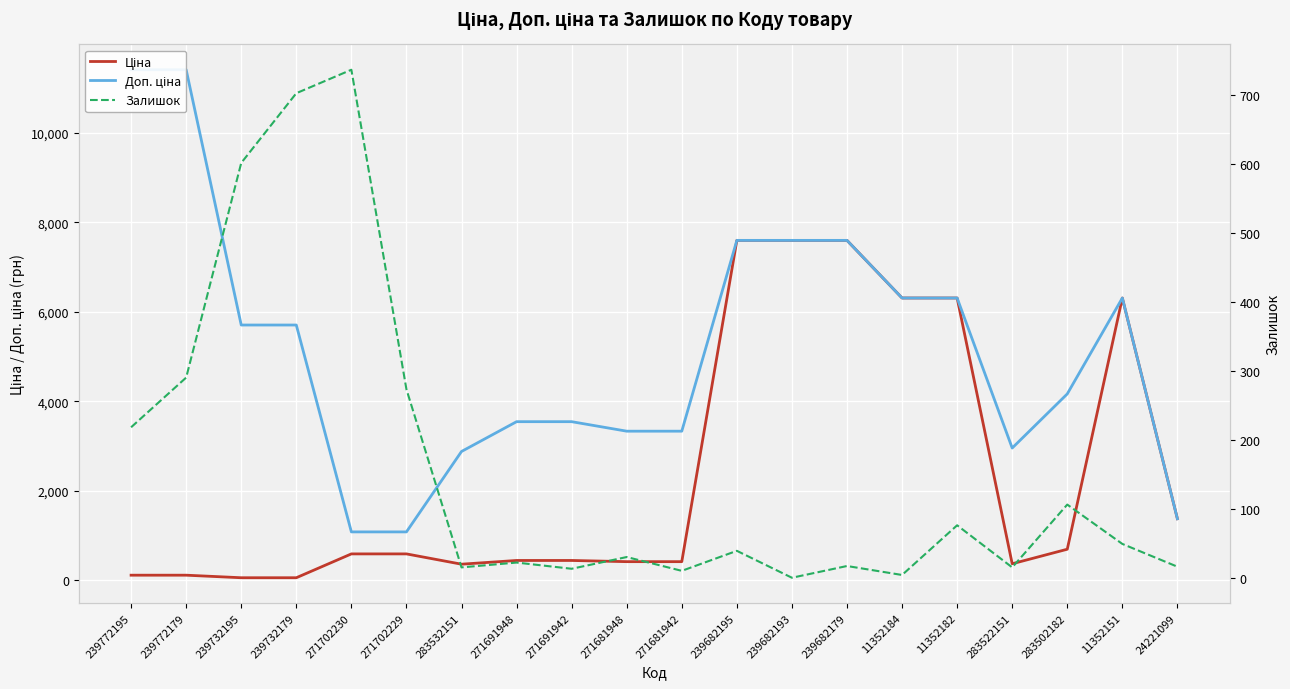

How many lines are shown in the chart?

3